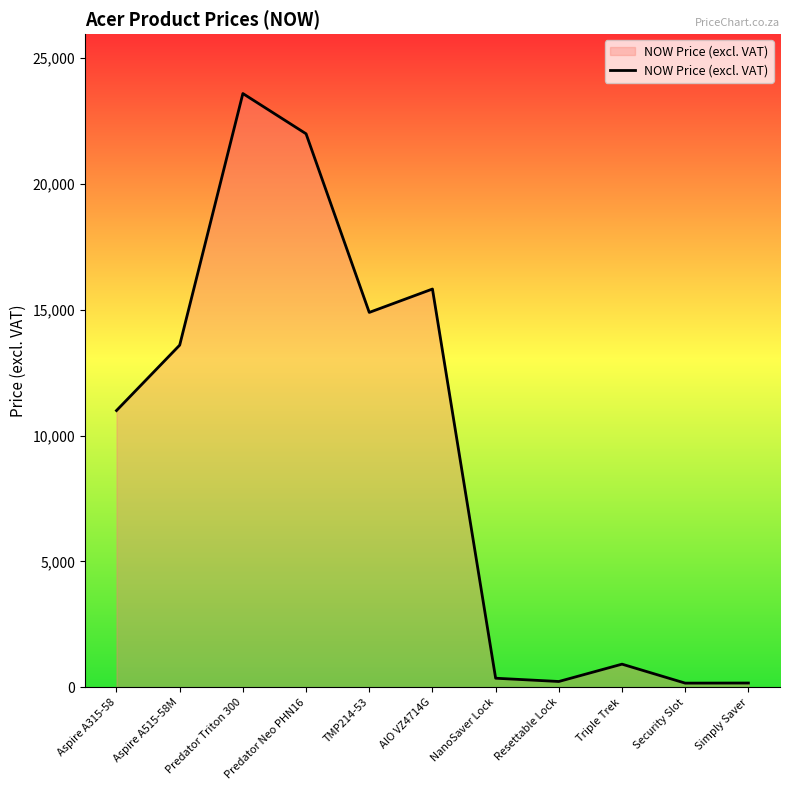

Between Security Slot and Aspire A315-58, which is larger?

Aspire A315-58